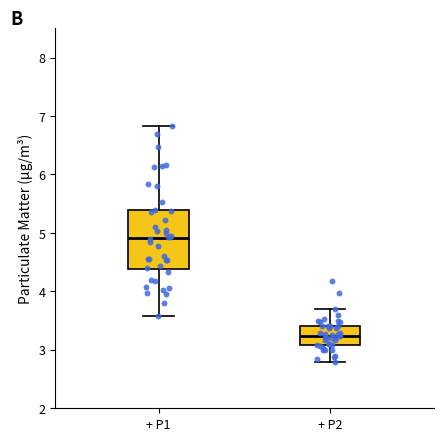

Which box has the lowest median line?

+ P2